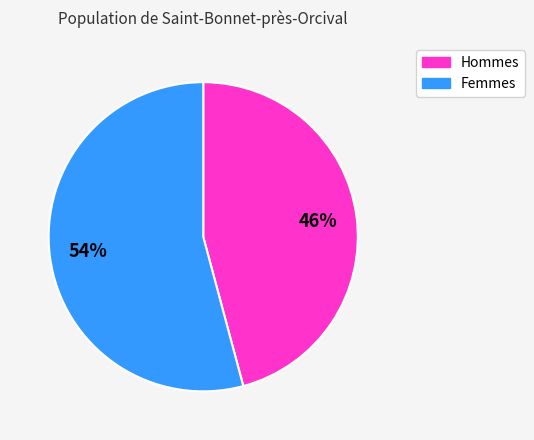

Is there a majority slice in this chart?

Yes